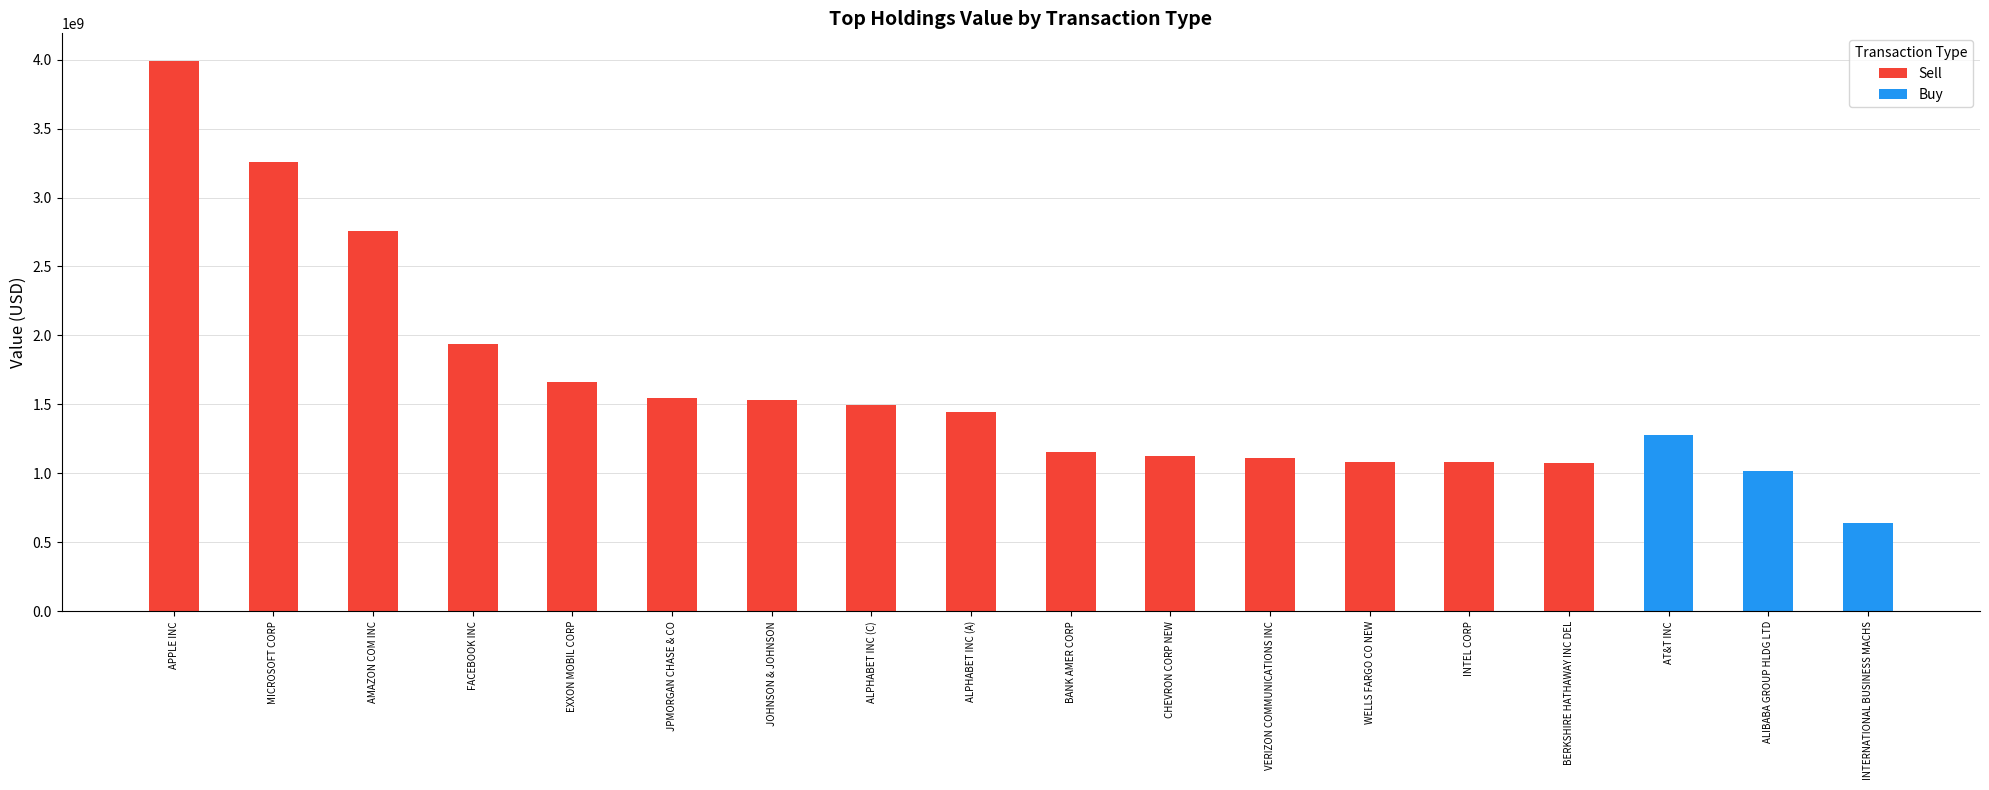

How many data points are less than 1019642000?

1